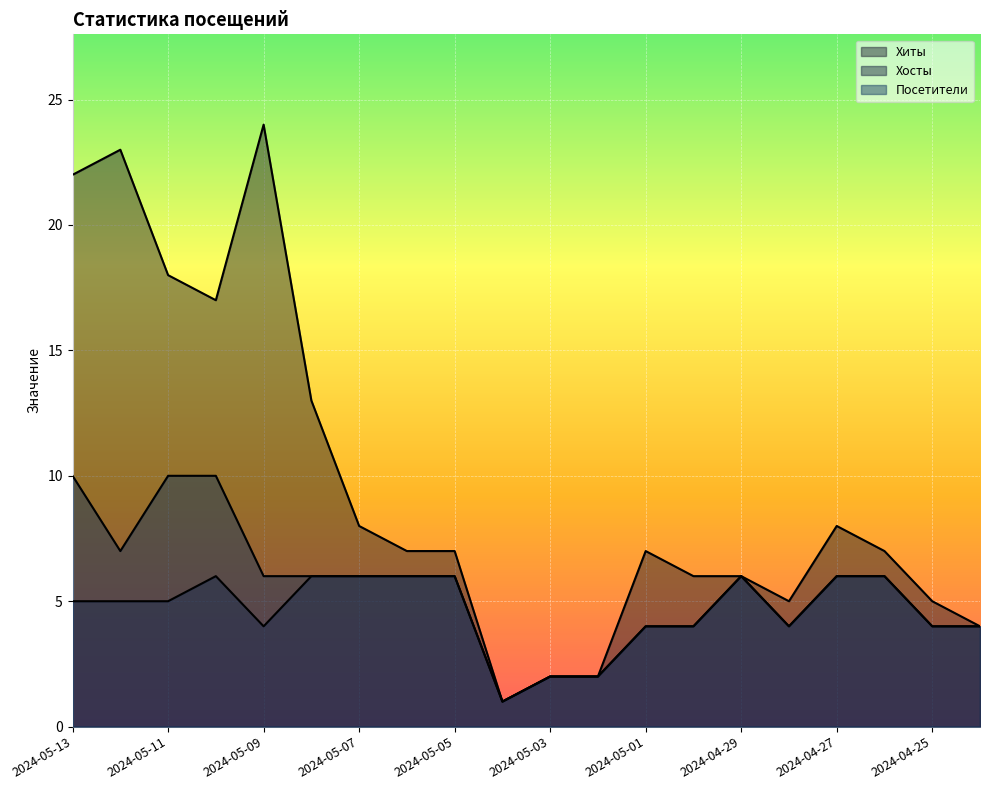

What is the sum of the Хиты values at 2024-04-27 and 2024-04-25?

13